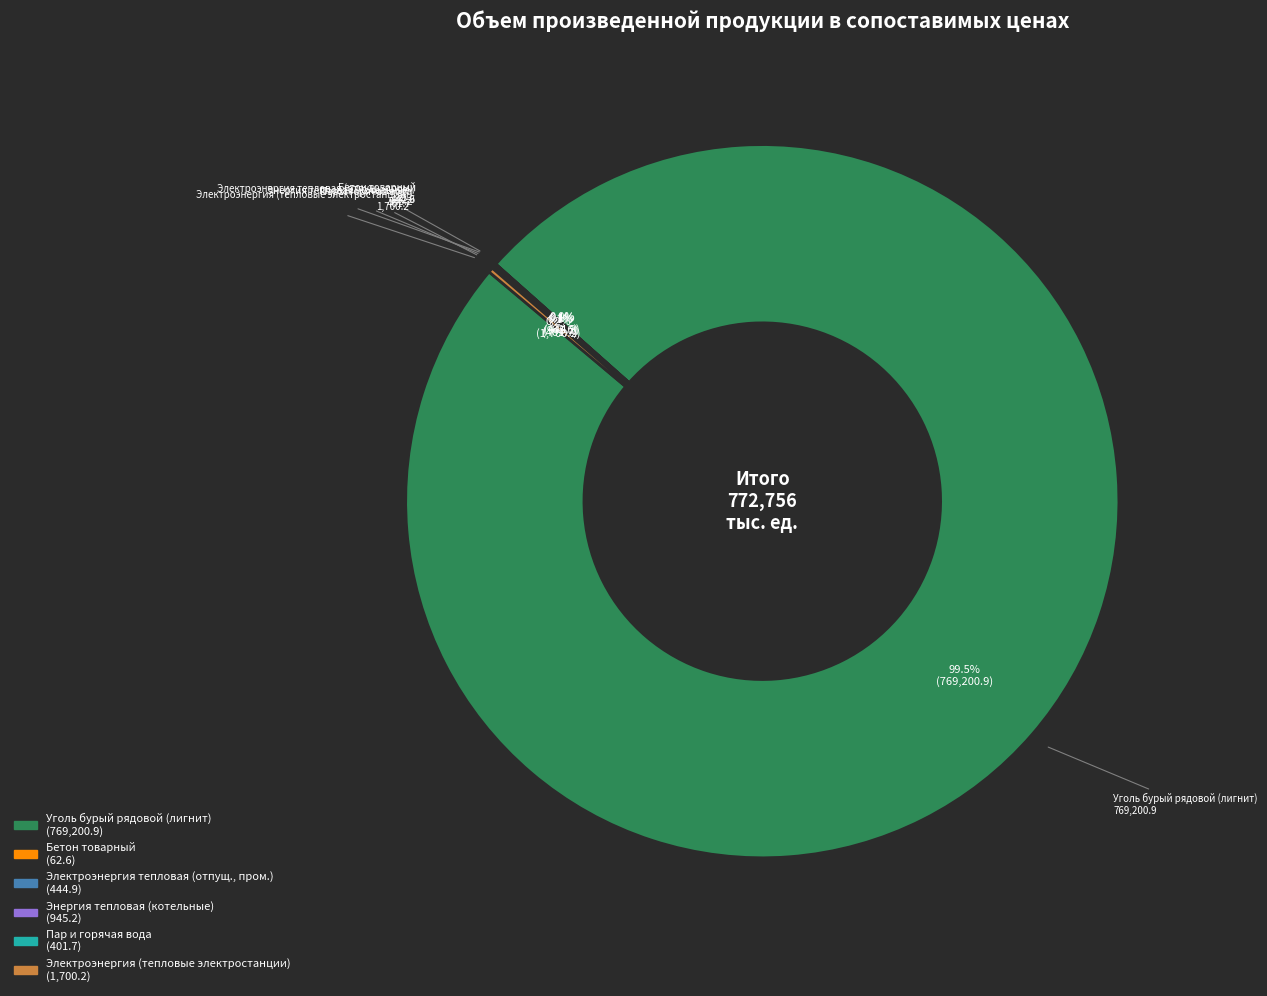

Does any single category account for the majority?

Yes